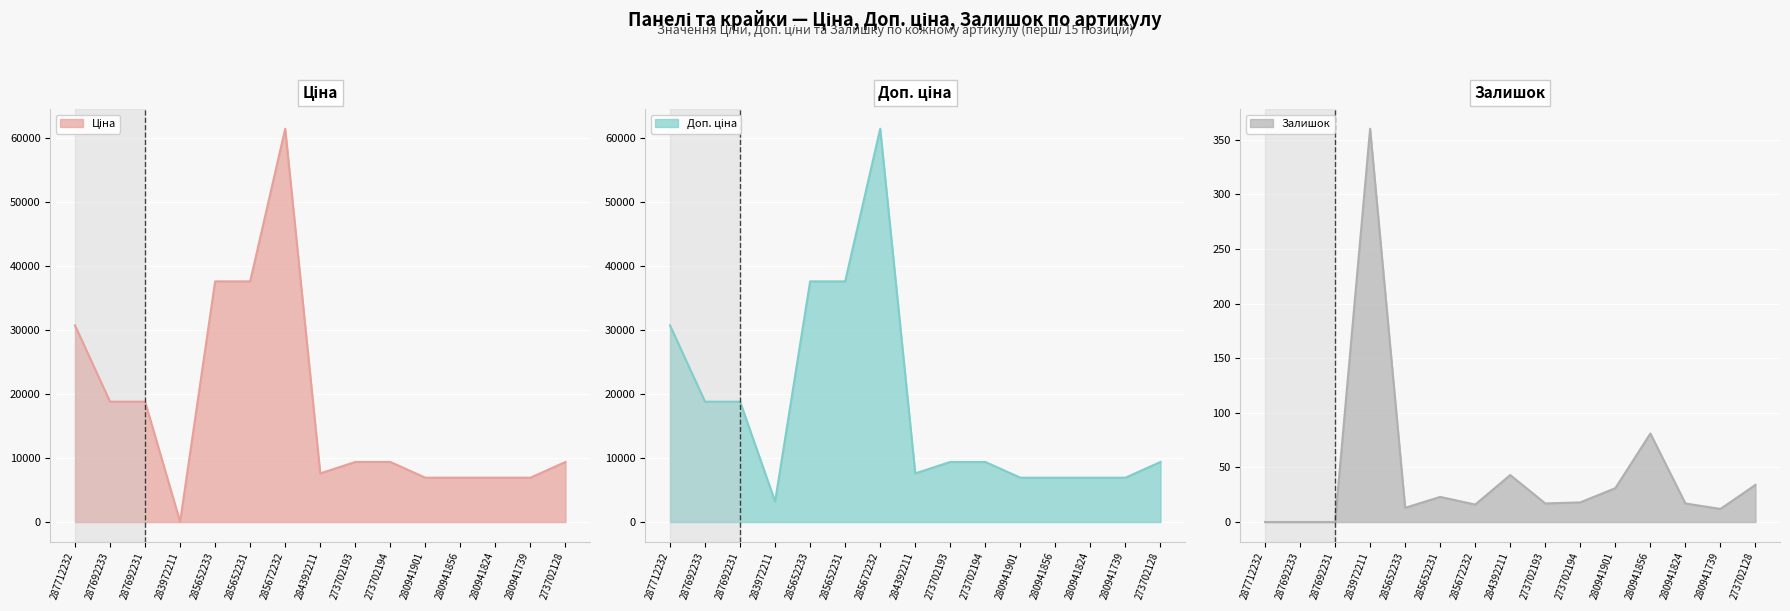

How many distinct data groups are displayed?

3